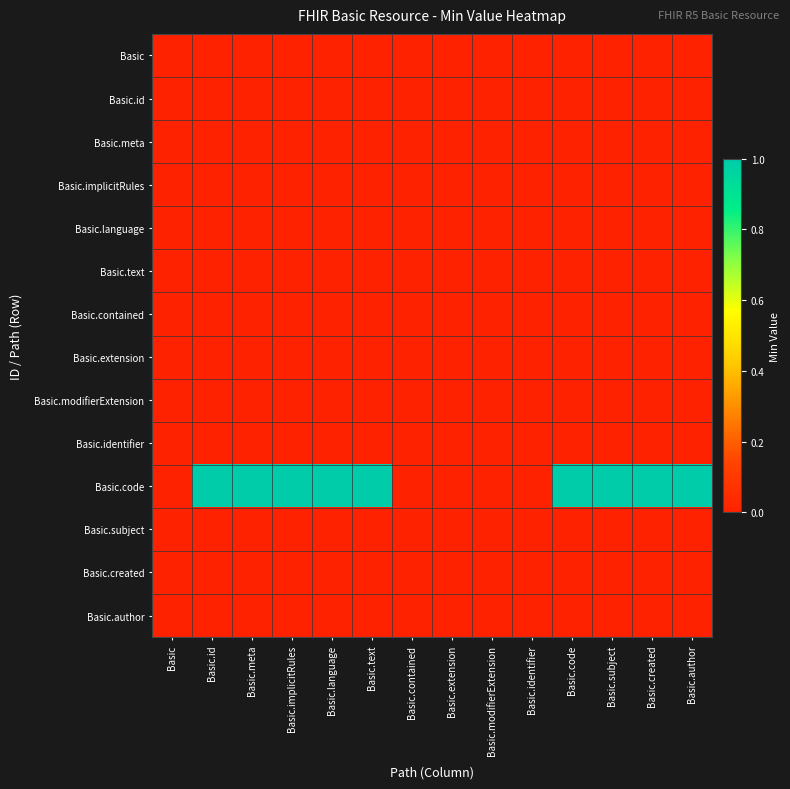

At which category is the sum across all series the highest?

Basic.id